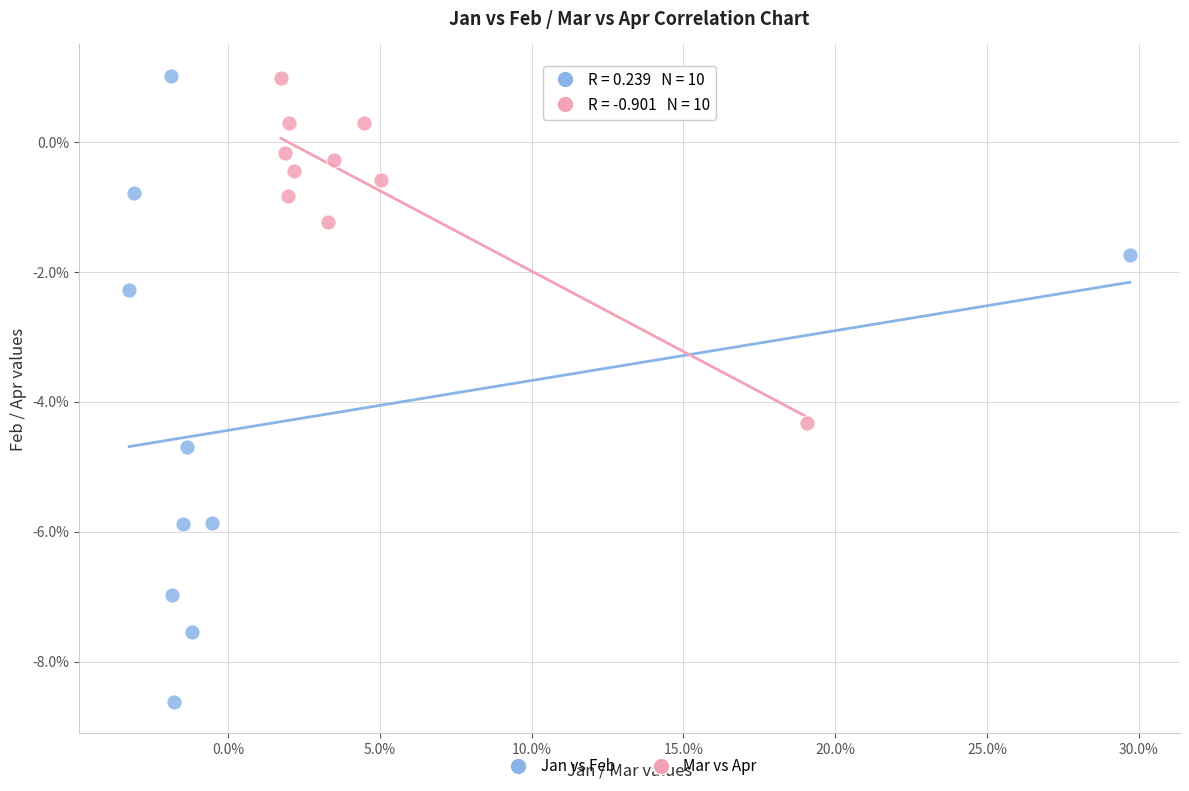

Which series contains the lowest Y value?

Jan vs Feb